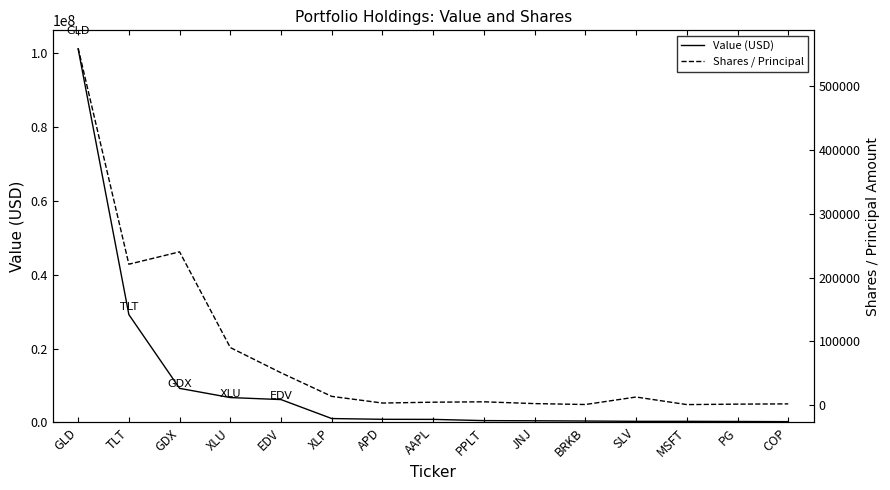

Is it true that Value (USD) equals 9213000 at GDX?

True